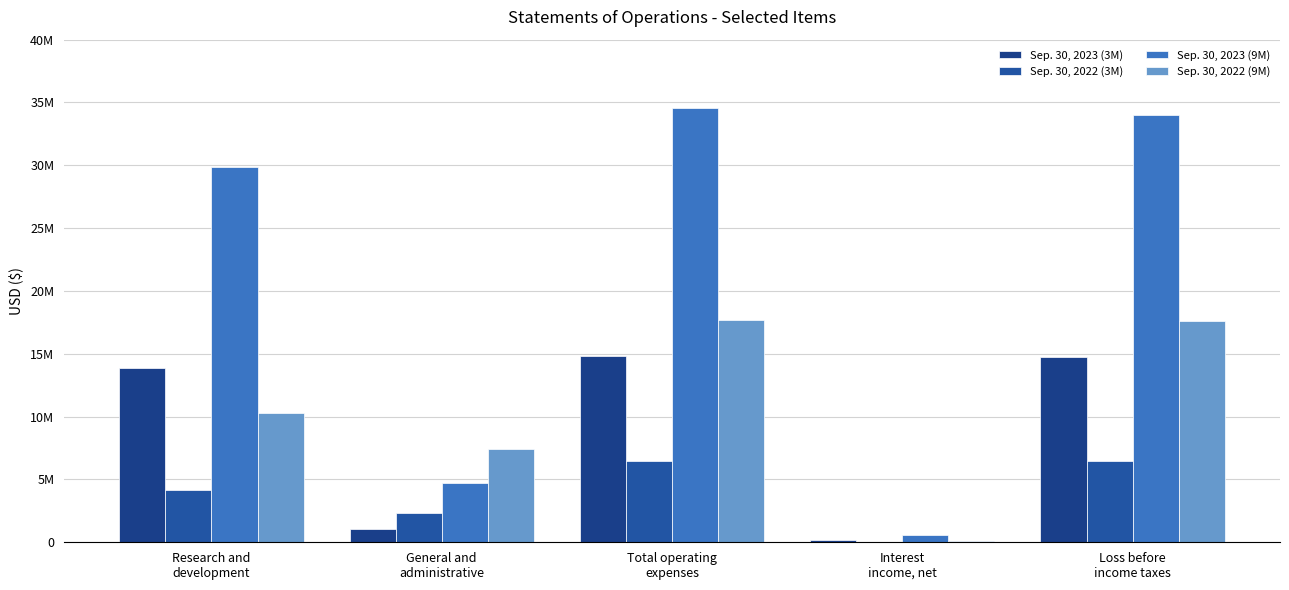

Reading left to right, what are all the values shown in this chart?

Sep. 30, 2023 (3M): Research and
development=13837650	General and
administrative=1025621	Total operating
expenses=14863271	Interest
income, net=146655	Loss before
income taxes=14716616
Sep. 30, 2022 (3M): Research and
development=4123538	General and
administrative=2361299	Total operating
expenses=6484837	Interest
income, net=52886	Loss before
income taxes=6431951
Sep. 30, 2023 (9M): Research and
development=29885874	General and
administrative=4706813	Total operating
expenses=34592687	Interest
income, net=601768	Loss before
income taxes=33990919
Sep. 30, 2022 (9M): Research and
development=10307142	General and
administrative=7403817	Total operating
expenses=17710959	Interest
income, net=108559	Loss before
income taxes=17602400